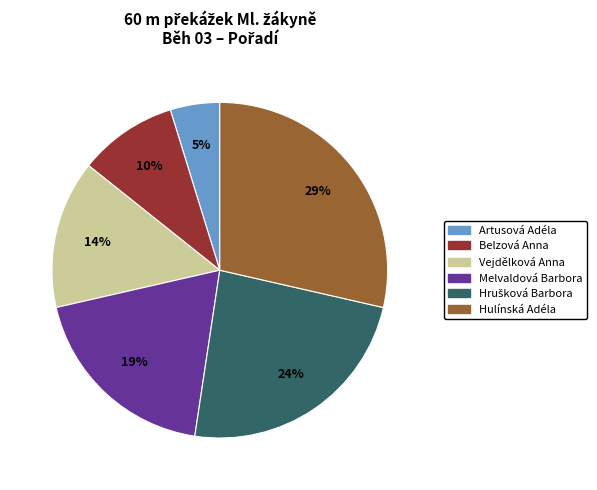

Is it true that Artusová Adéla is 5% of the pie?

True